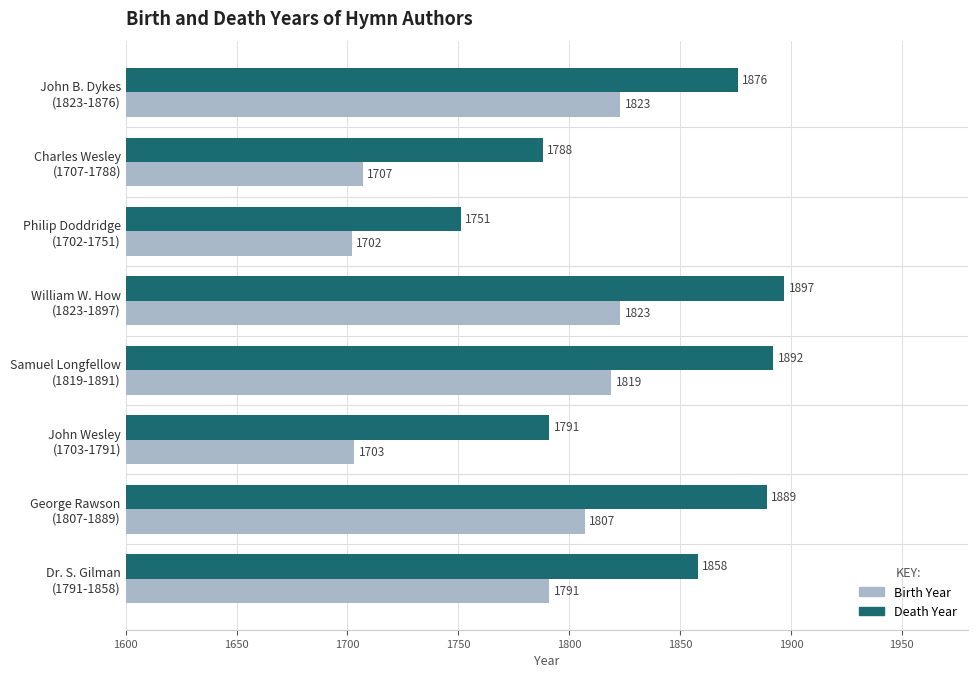

At how many categories does at least one series exceed 1795?

5